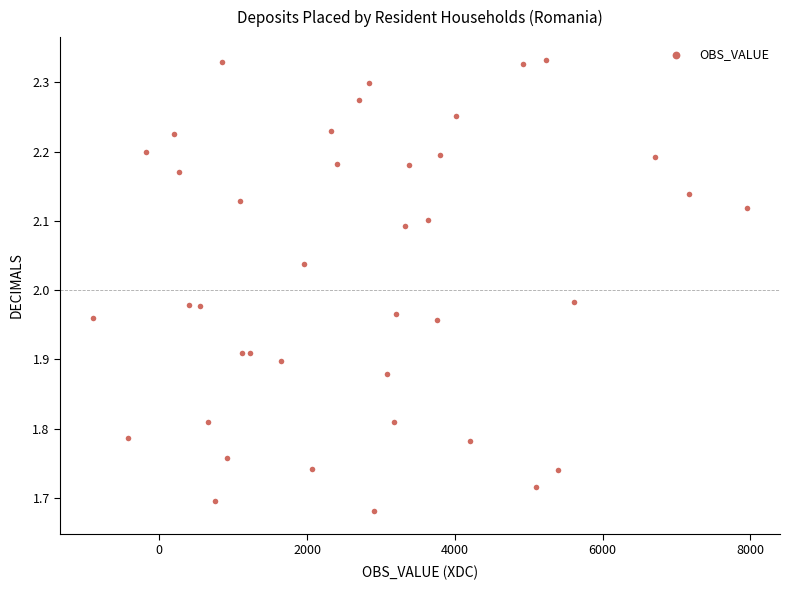

What is the range of X values (max minus min)?

8856.8